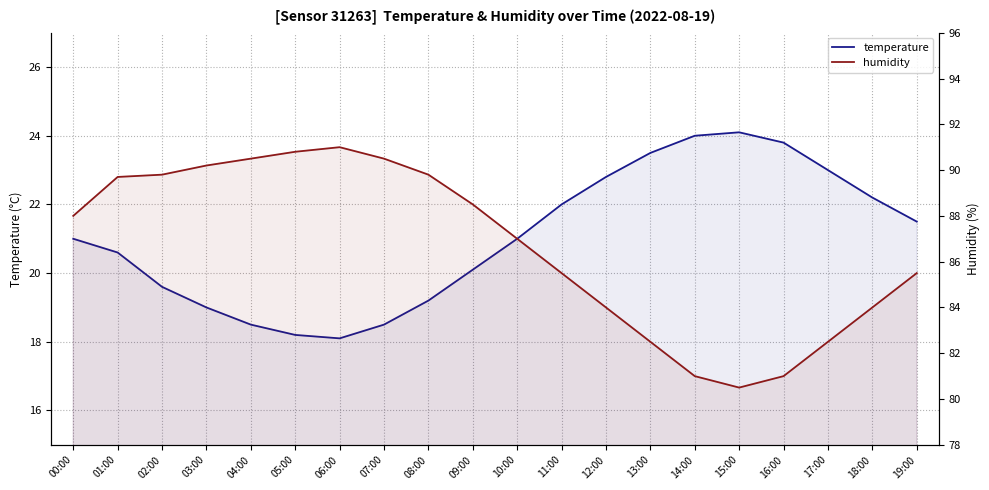

Reading left to right, what are all the values shown in this chart?

temperature: 00:00=21.0	01:00=20.6	02:00=19.6	03:00=19.0	04:00=18.5	05:00=18.2	06:00=18.1	07:00=18.5	08:00=19.2	09:00=20.1	10:00=21.0	11:00=22.0	12:00=22.8	13:00=23.5	14:00=24.0	15:00=24.1	16:00=23.8	17:00=23.0	18:00=22.2	19:00=21.5
humidity: 00:00=88.0	01:00=89.7	02:00=89.8	03:00=90.2	04:00=90.5	05:00=90.8	06:00=91.0	07:00=90.5	08:00=89.8	09:00=88.5	10:00=87.0	11:00=85.5	12:00=84.0	13:00=82.5	14:00=81.0	15:00=80.5	16:00=81.0	17:00=82.5	18:00=84.0	19:00=85.5